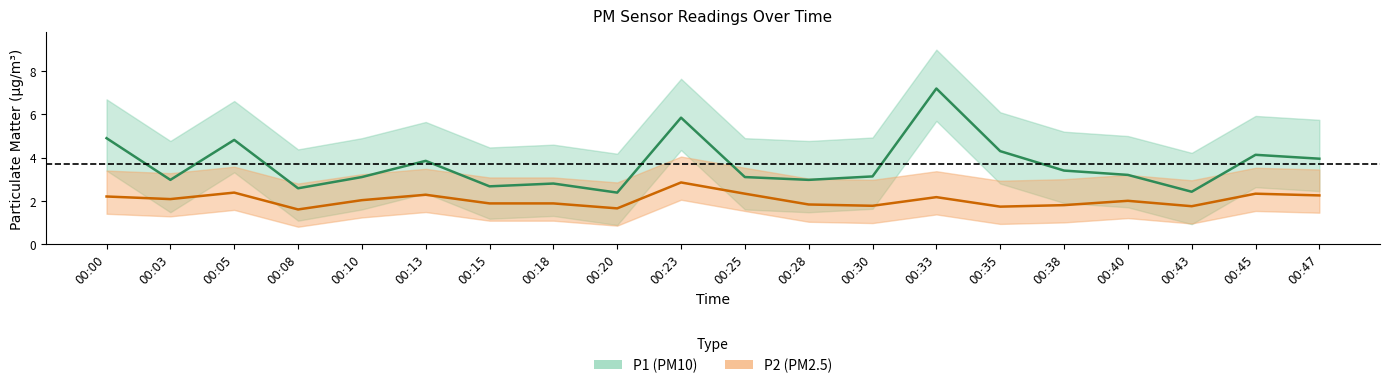

True or false: P1 and P2 intersect in this chart.

False